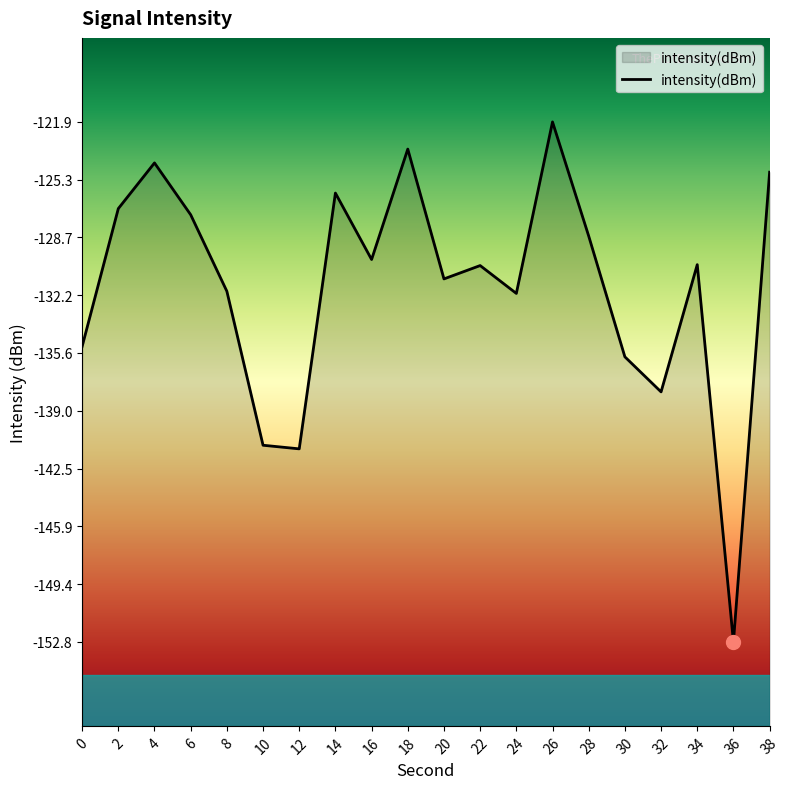

What is the change in value from 8 to 28?

+3.3